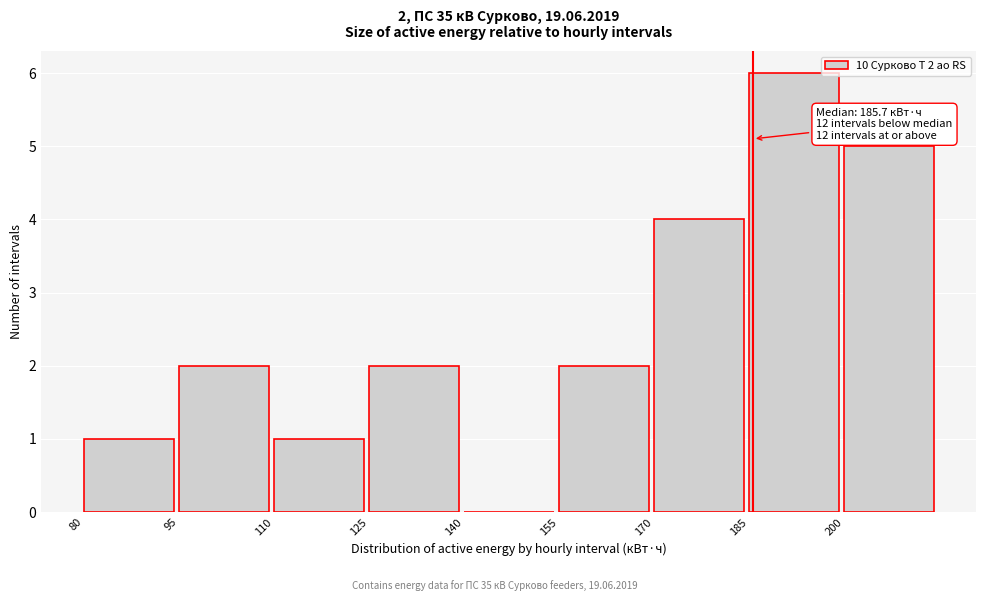

Which range on the x-axis has the tallest bar?

185 to 200